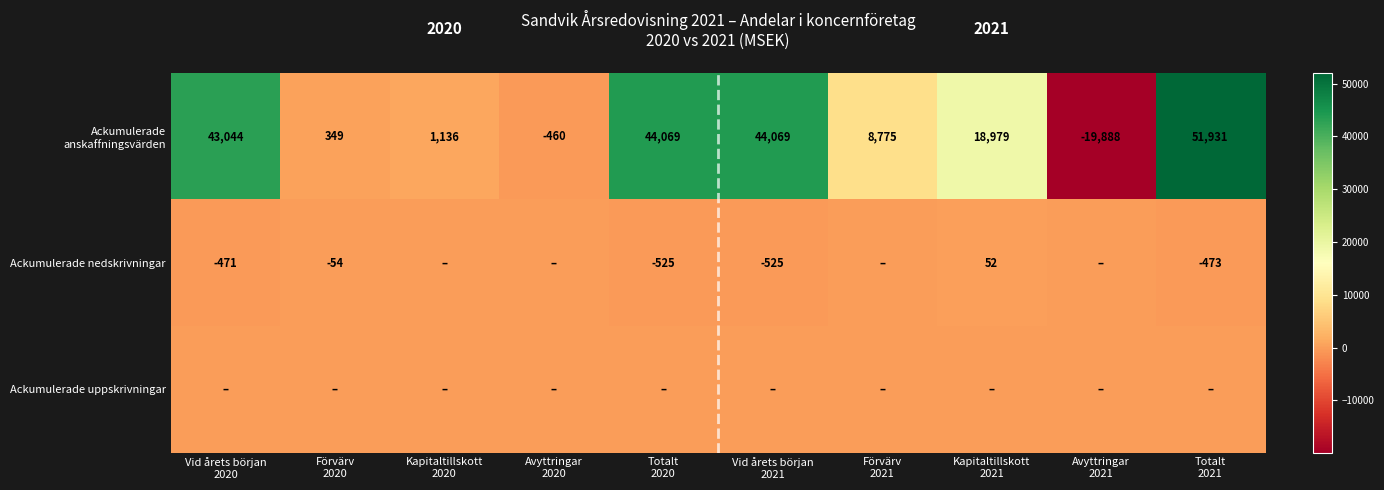

What is the maximum value for Ackumulerade anskaffningsvärden?

51931